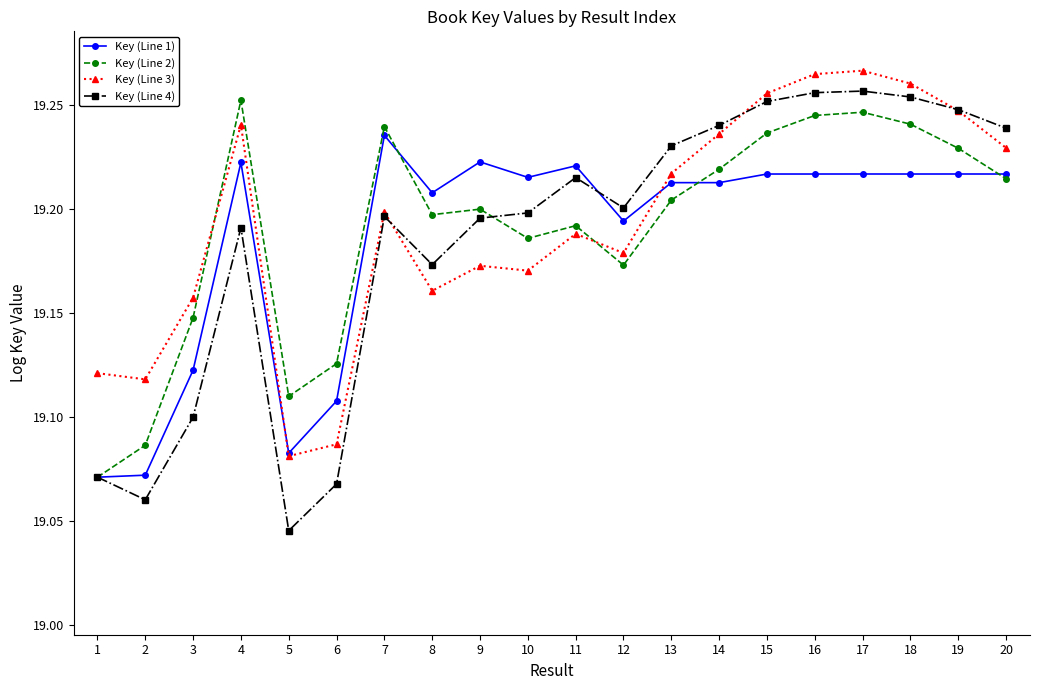

At how many categories does at least one series exceed 19?

20